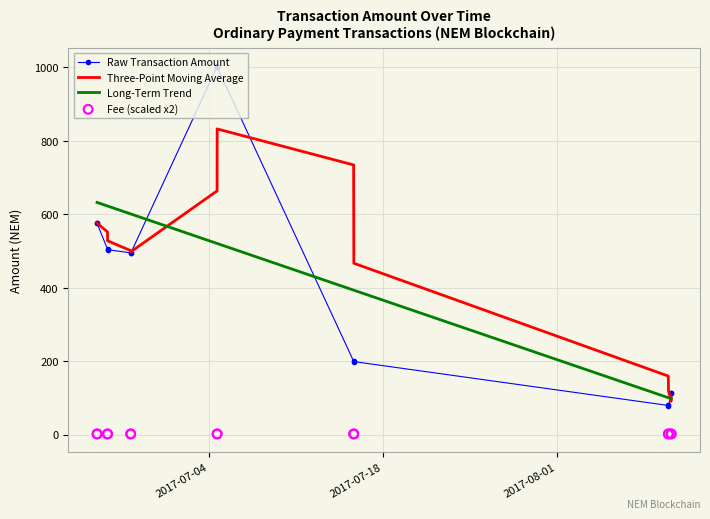

What is the lowest value of the Long-Term Trend series?

97.9